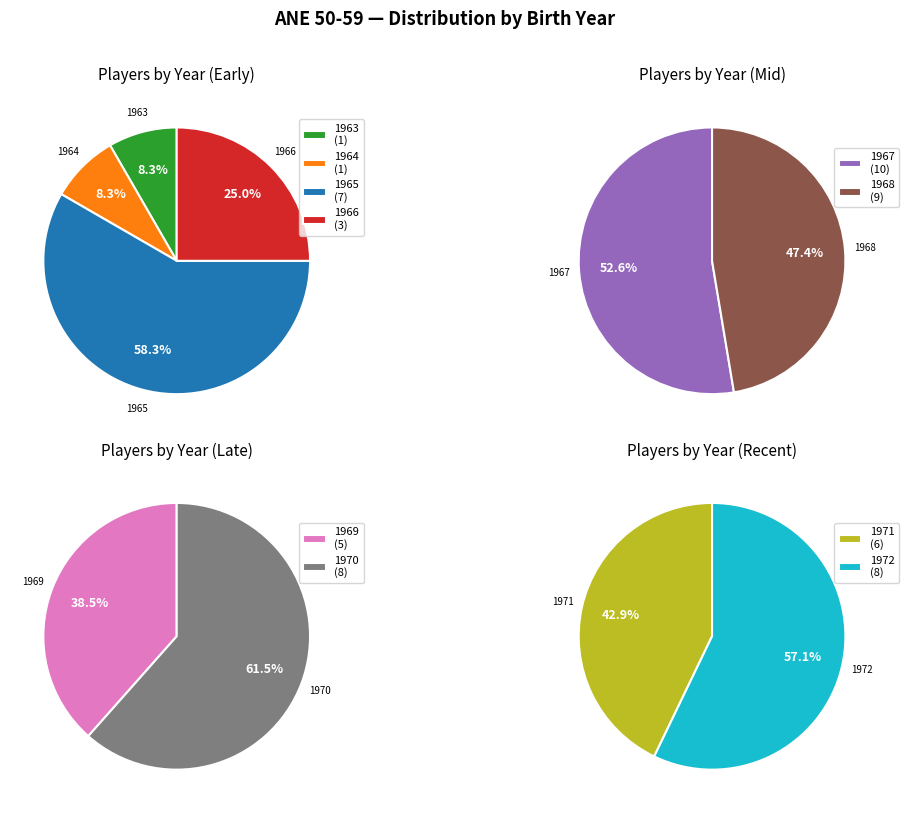

What is the smallest slice in the pie chart?

1963